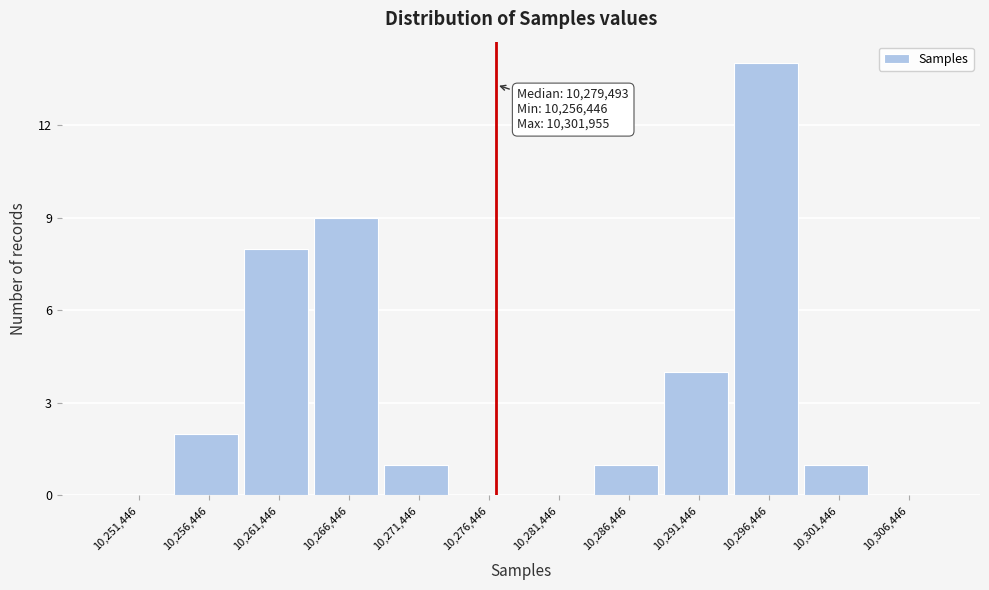

Reading left to right, list all the values displayed in this chart.

10,251,446=0	10,256,446=2	10,261,446=8	10,266,446=9	10,271,446=1	10,276,446=0	10,281,446=0	10,286,446=1	10,291,446=4	10,296,446=14	10,301,446=1	10,306,446=0